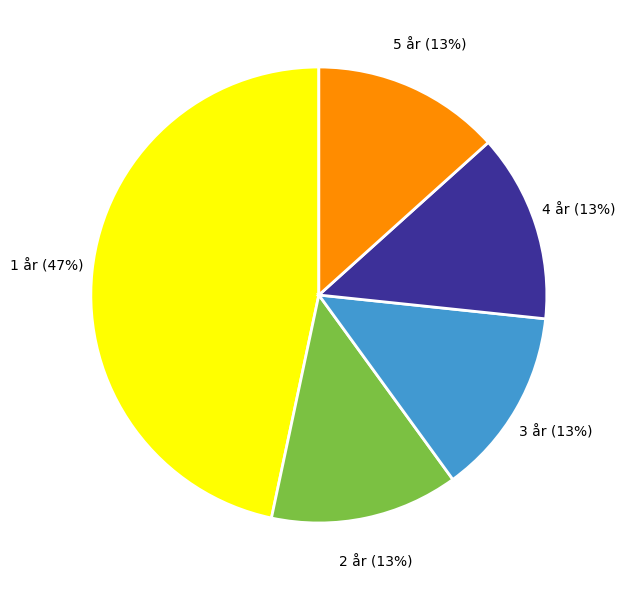

Which has a higher value, 1 år or 4 år?

1 år